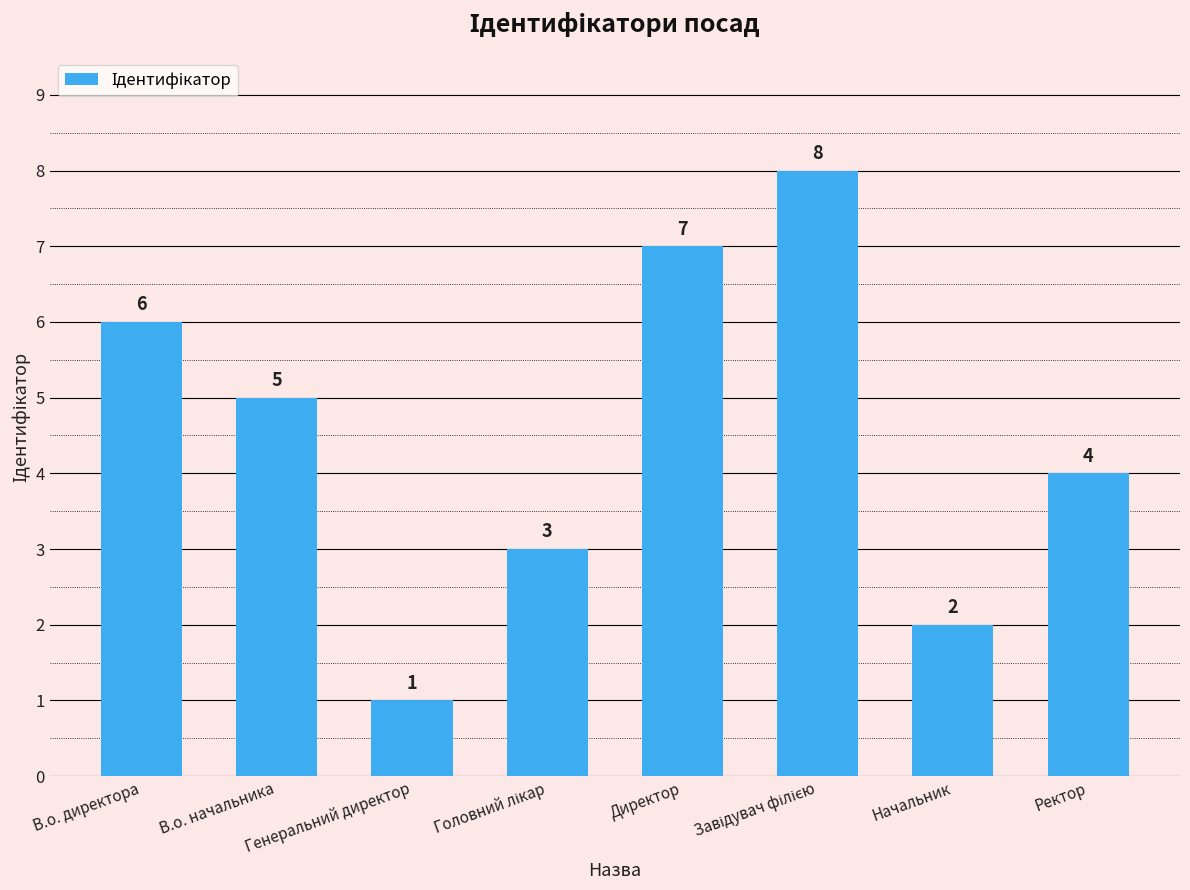

What position from the left is Директор?

5